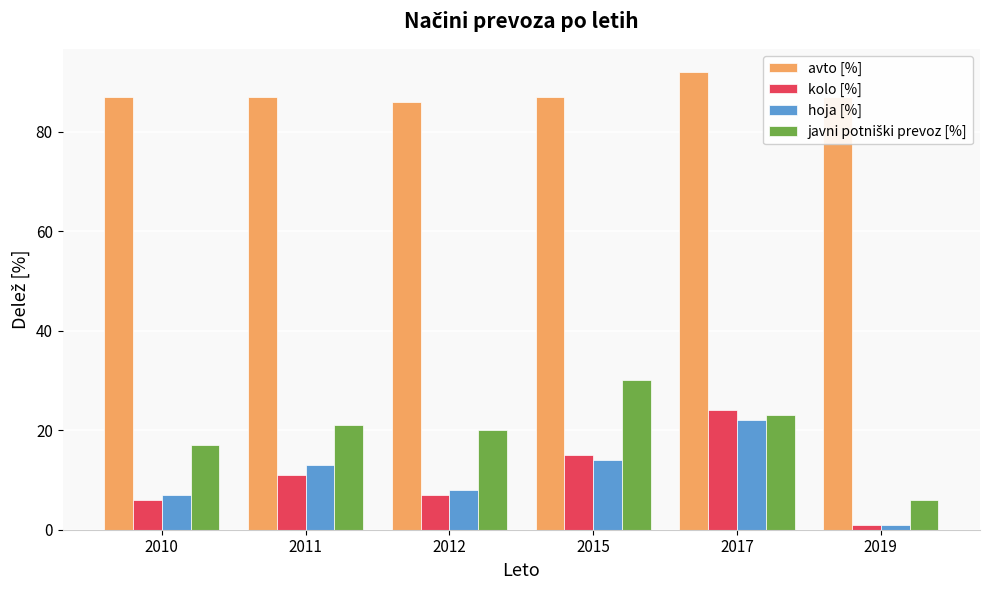

Count the number of data series in this chart.

4